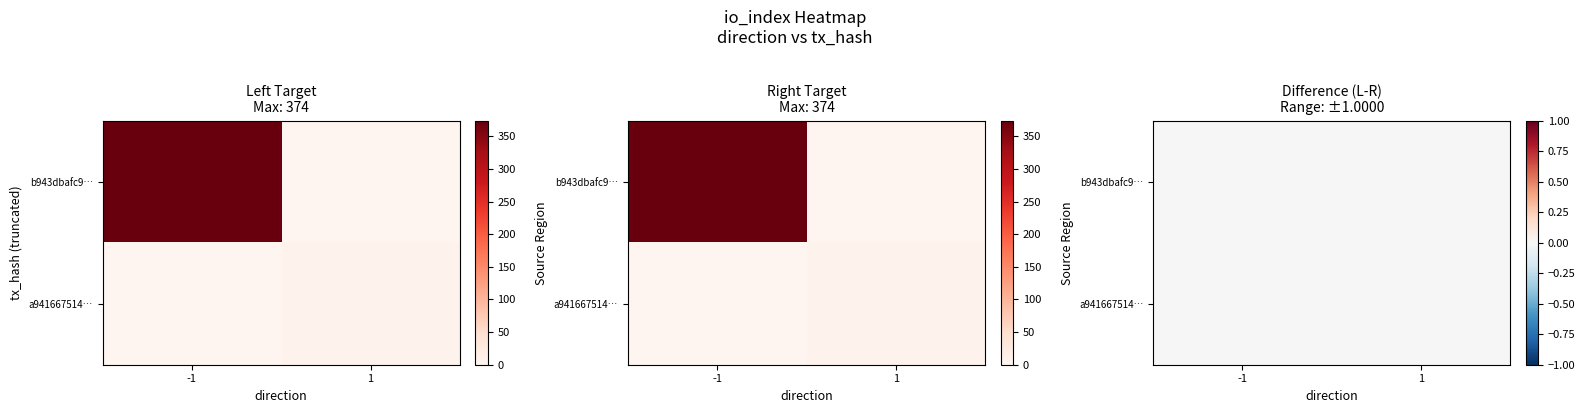

Count the number of data series in this chart.

2